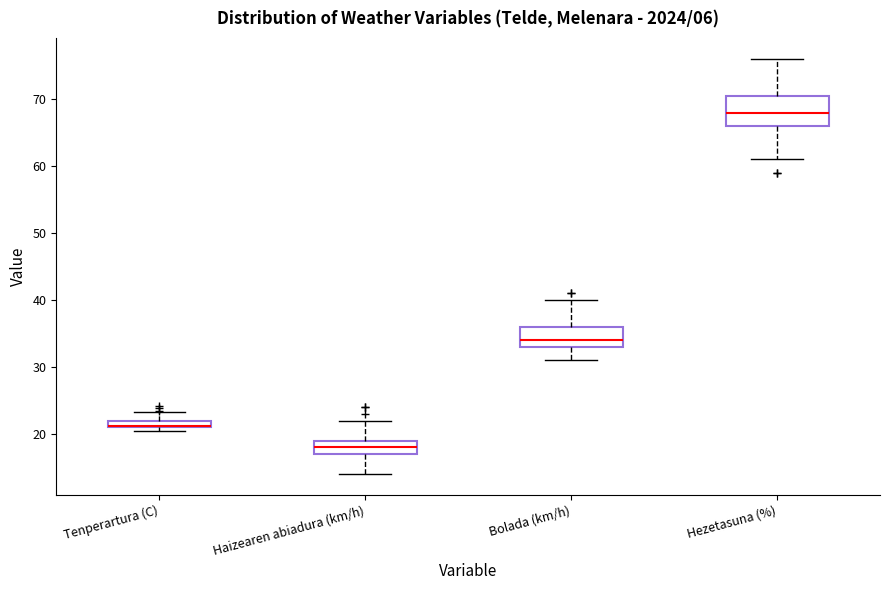

Comparing the boxes themselves (not the whiskers), which one is the tallest?

Hezetasuna (%)